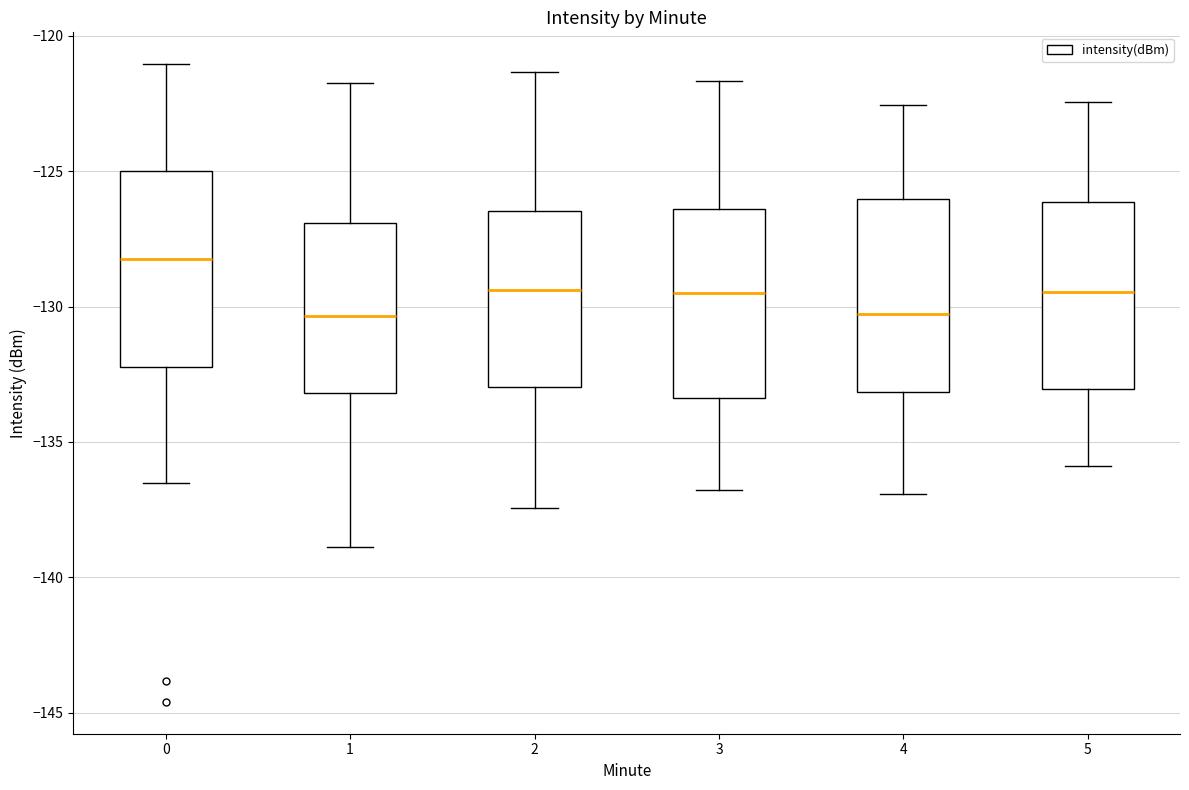

Reading left to right, read every box against the y-axis: the position of its median line, the range the box covers, and the ends of its whiskers. The values are not printed on the chart, so give them approximately, as read against the axis.

0: median -128.0, box -132.0 to -125.0, whiskers -136.5 to -121.0
1: median -130.5, box -133.0 to -127.0, whiskers -139.0 to -121.5
2: median -129.5, box -133.0 to -126.5, whiskers -137.5 to -121.5
3: median -129.5, box -133.5 to -126.5, whiskers -137.0 to -121.5
4: median -130.5, box -133.0 to -126.0, whiskers -137.0 to -122.5
5: median -129.5, box -133.0 to -126.0, whiskers -136.0 to -122.5